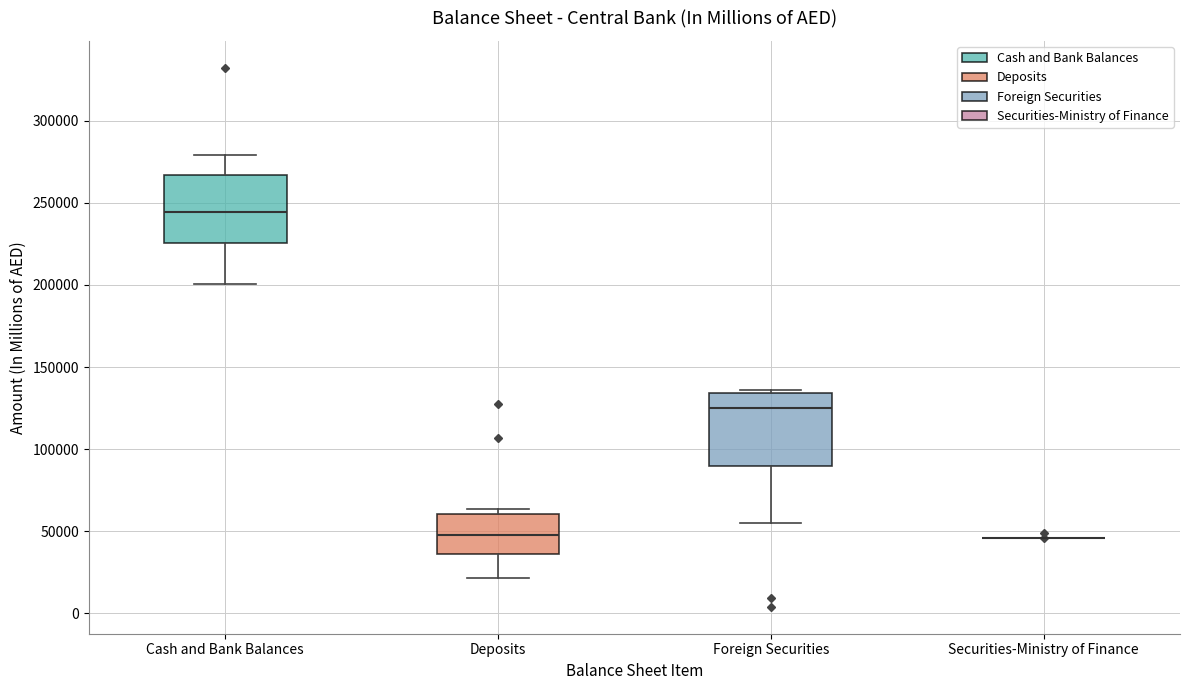

Reading left to right, read every box against the y-axis: the position of its median line, the range the box covers, and the ends of its whiskers. The values are not printed on the chart, so give them approximately, as read against the axis.

Cash and Bank Balances: median 245000, box 225000 to 265000, whiskers 200000 to 280000
Deposits: median 50000, box 35000 to 60000, whiskers 20000 to 65000
Foreign Securities: median 125000, box 90000 to 135000, whiskers 55000 to 135000
Securities-Ministry of Finance: box collapsed to a line at 45000, whiskers 45000 to 45000